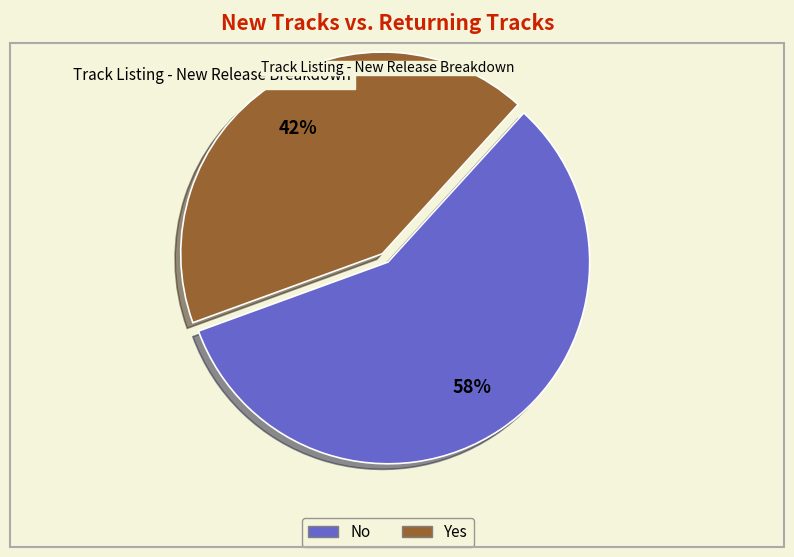

To the nearest percent, what is the average slice percentage?

50%